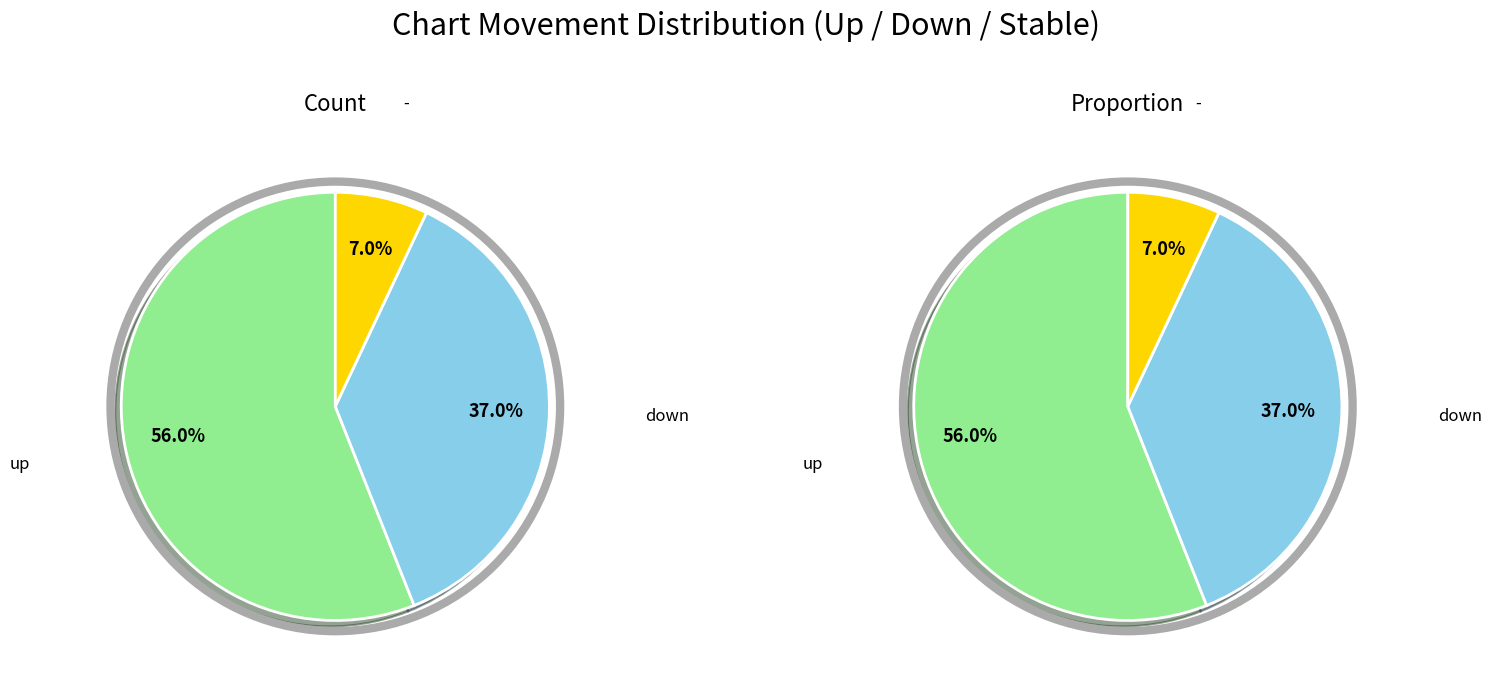

Which category has the smallest portion of the pie?

-